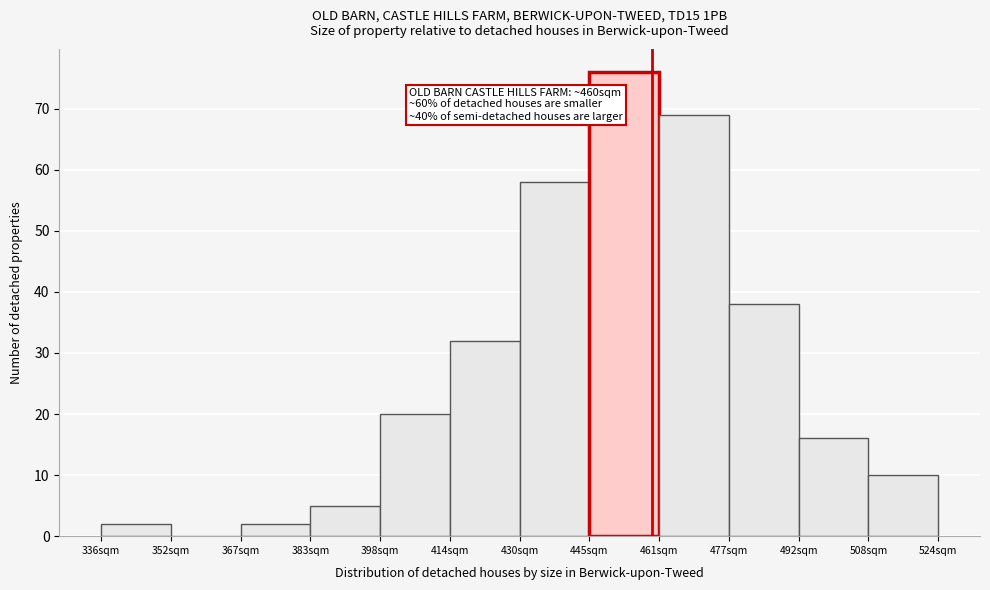

Over which range of the x-axis is the bar tallest?

446 to 462